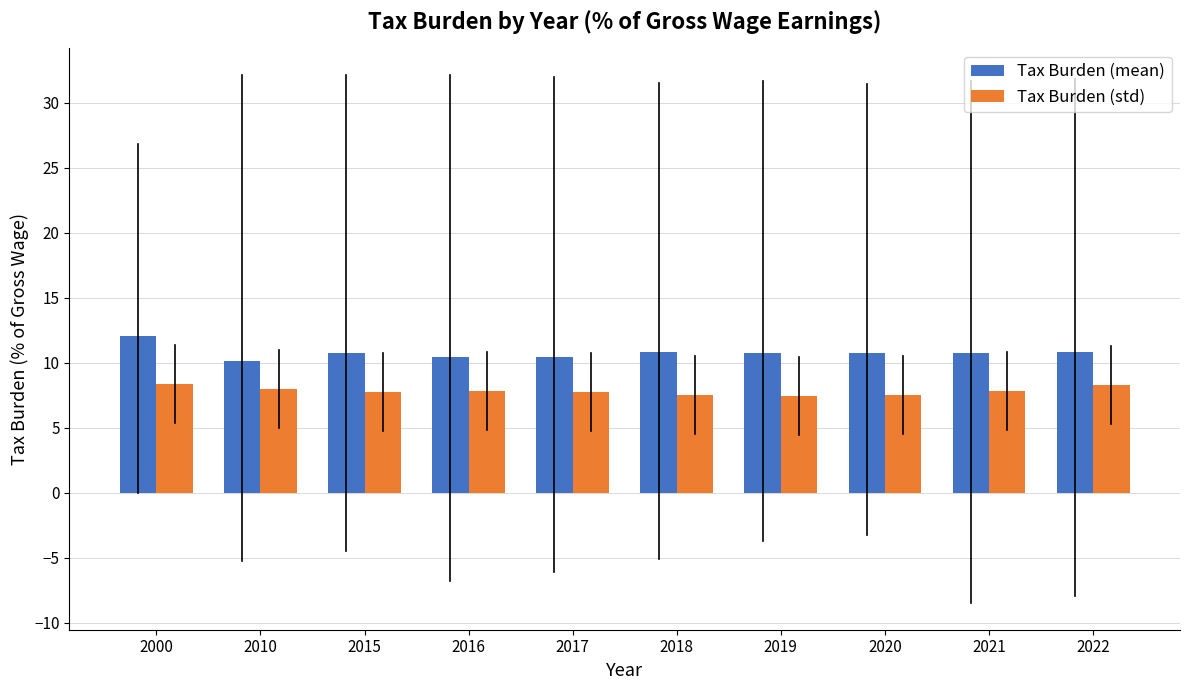

What is the minimum value for Tax Burden (mean)?

10.1